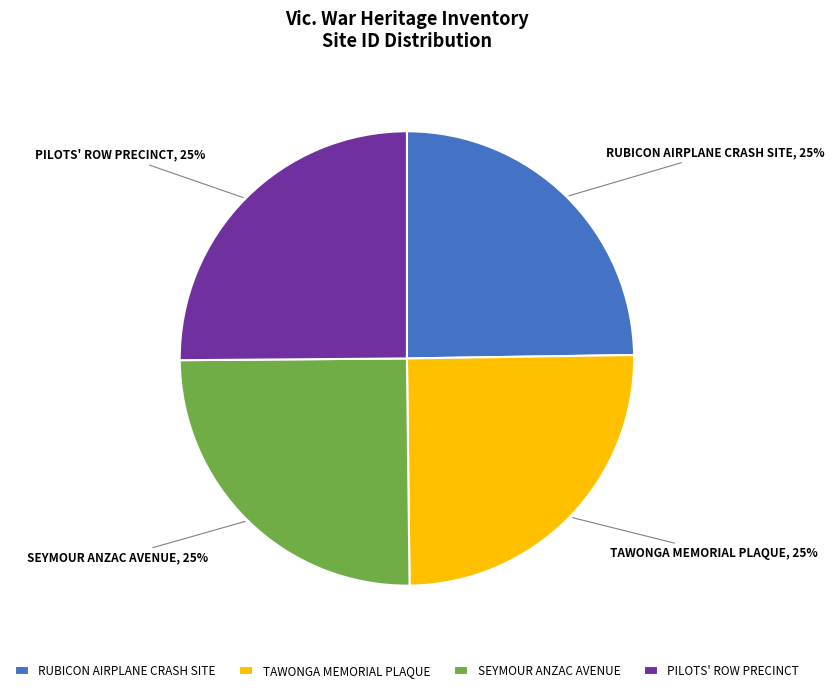

Is it true that TAWONGA MEMORIAL PLAQUE is 37% of the pie?

False